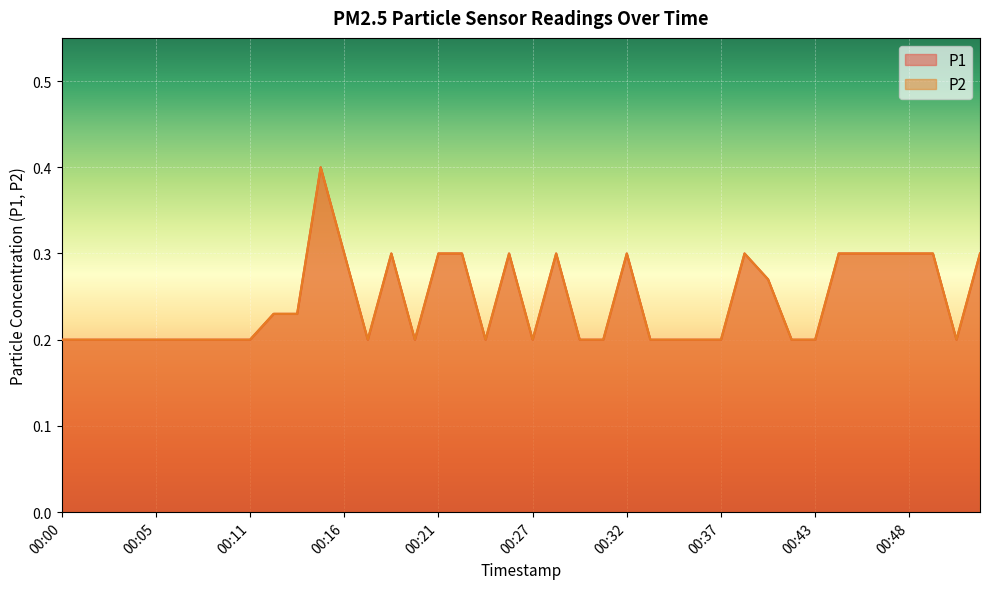

True or false: P1 has a value of 0.3 at 00:31.

False